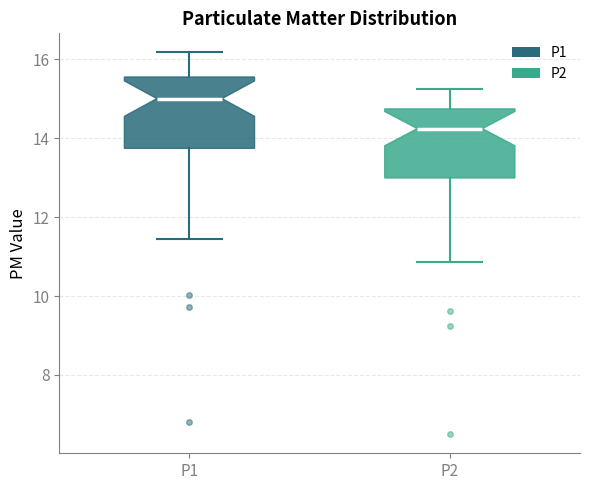

Reading left to right, transcribe this box plot: for each box, give where its median line is, the range the box spans, and where its two whiskers end, as read against the y-axis. The values are not printed on the chart, so give them approximately, as read against the axis.

P1: median 15.0, box 13.8 to 15.6, whiskers 11.4 to 16.2
P2: median 14.2, box 13.0 to 14.8, whiskers 10.8 to 15.2